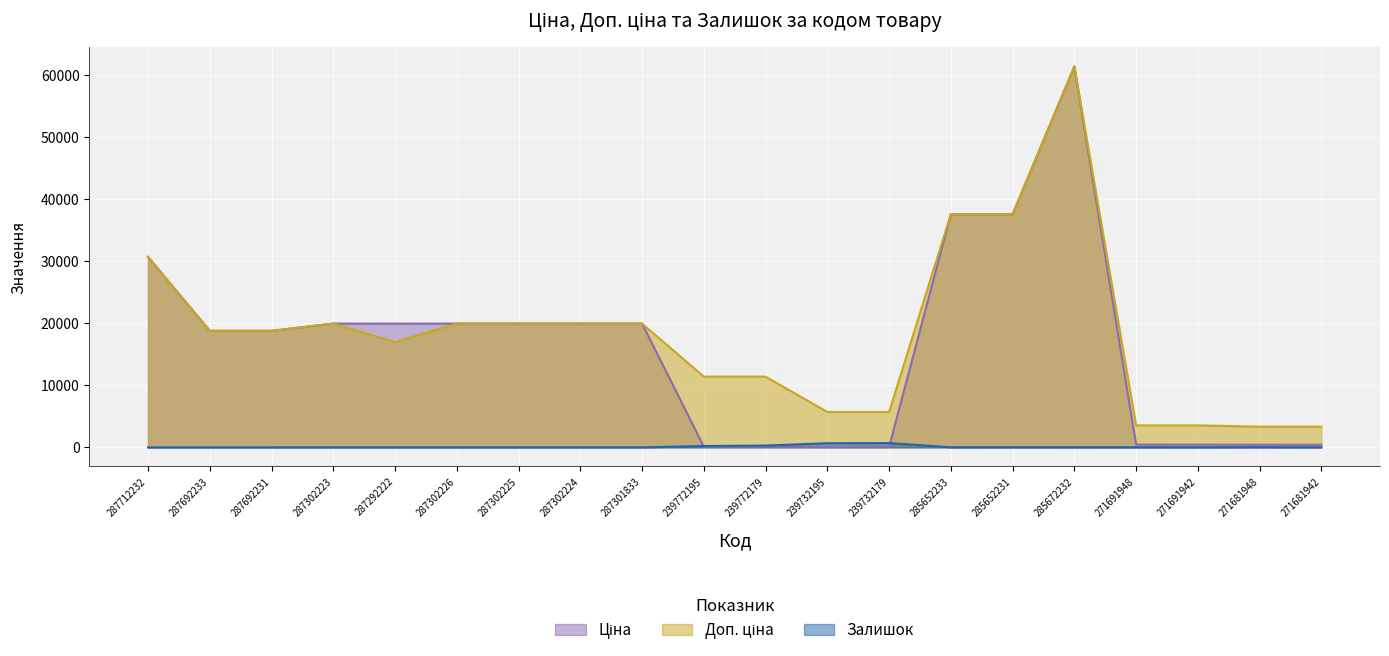

What is the maximum value shown in the chart?

61434.3